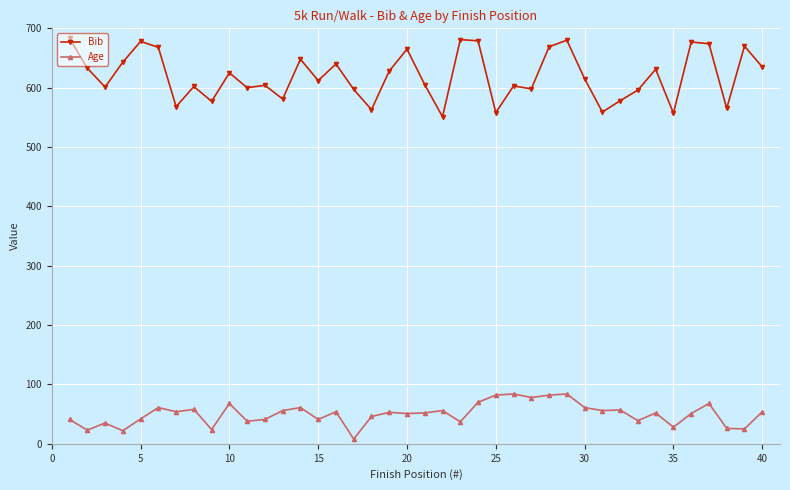

List the series in order of their overall mean, lowest first.

Age, Bib